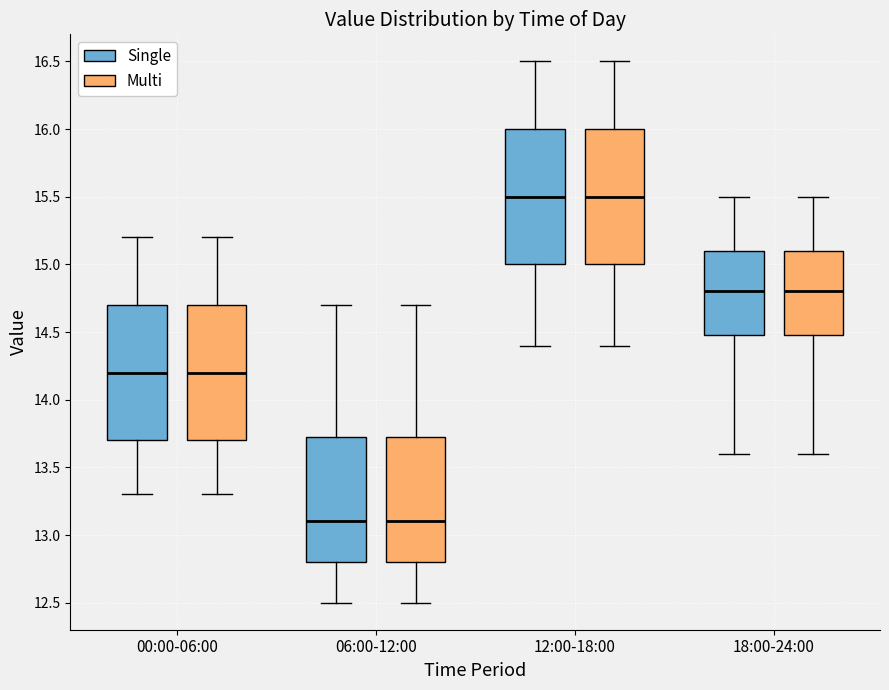

Where is the lower edge of the box for 18:00-24:00 (Multi) on the y-axis? The values are not printed on the chart, so give them approximately, as read against the axis.

14.50